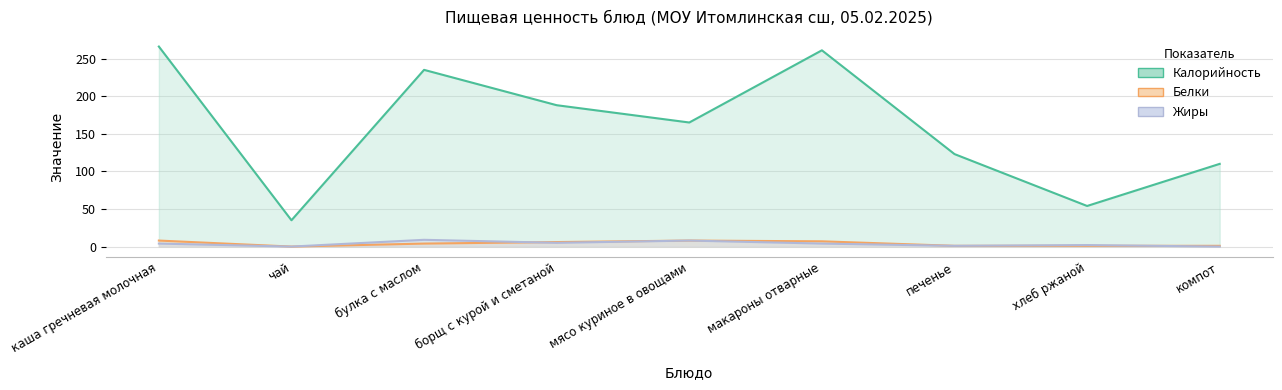

Between каша гречневая молочная and хлеб ржаной, which series saw the biggest shift?

Калорийность